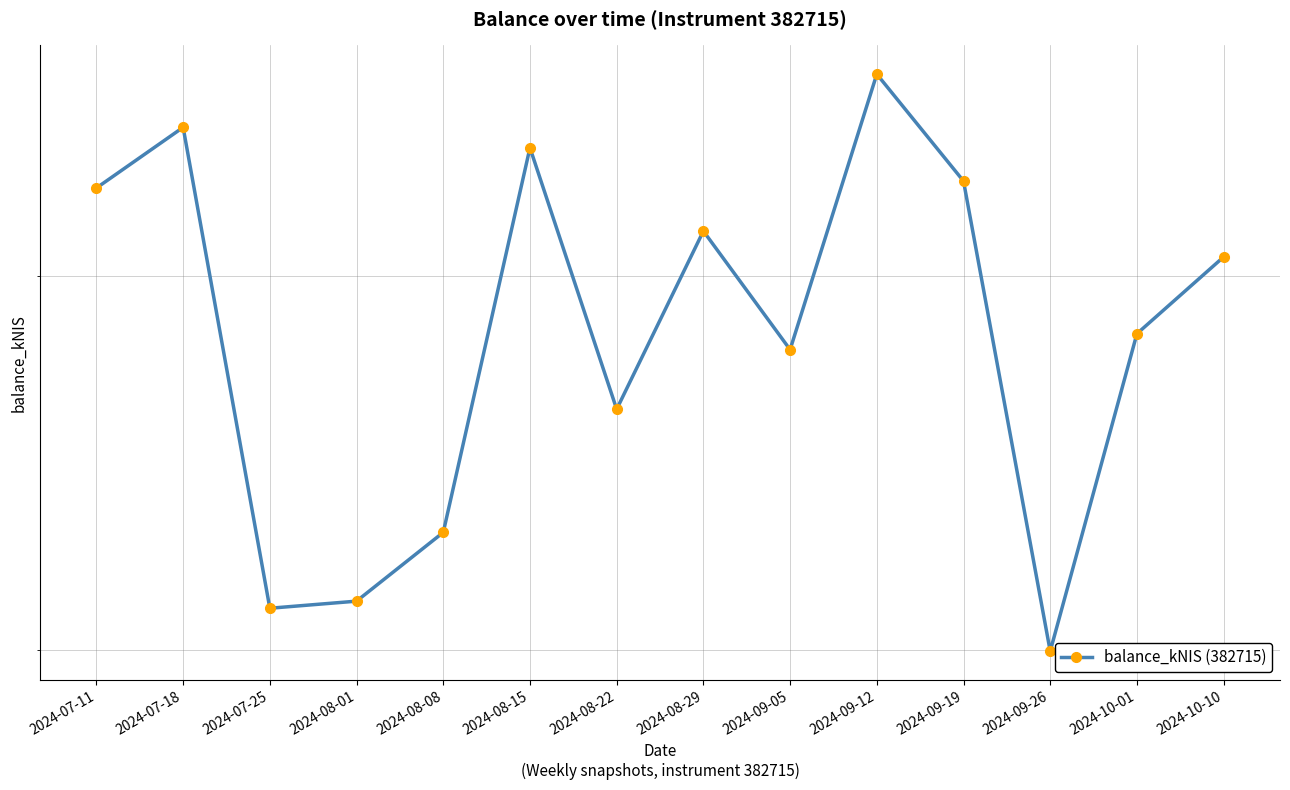

How many data points are less than 3063?

7